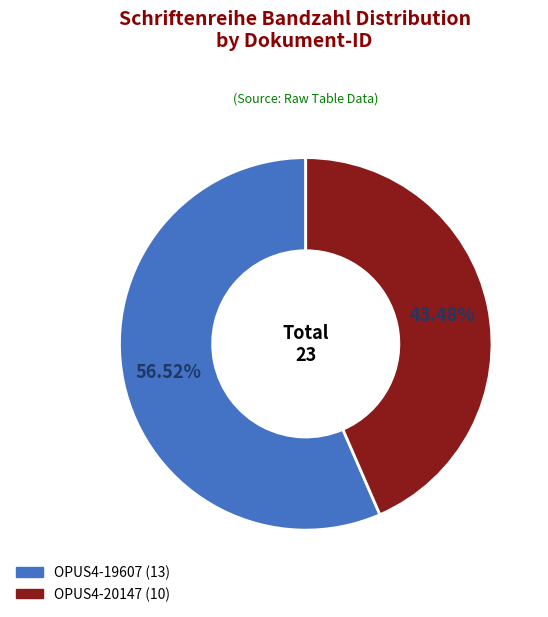

Which slice represents more than half of the pie?

OPUS4-19607